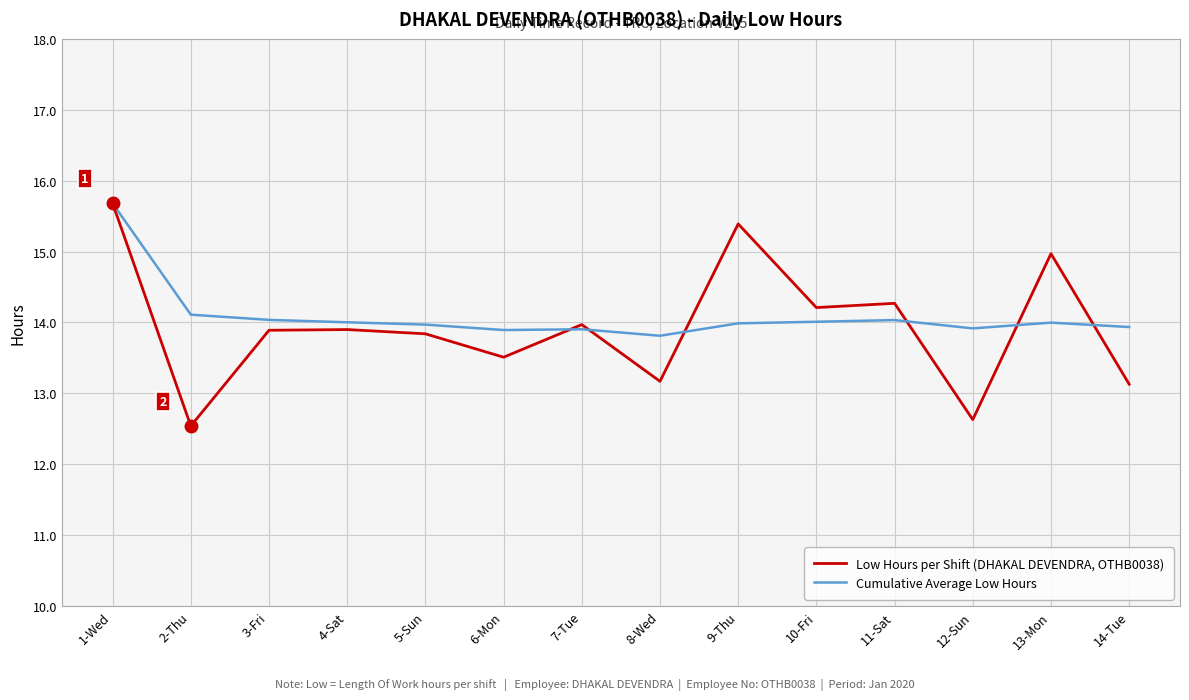

The value of Cumulative Average Low Hours at 9-Thu is 18.9. True or false?

False